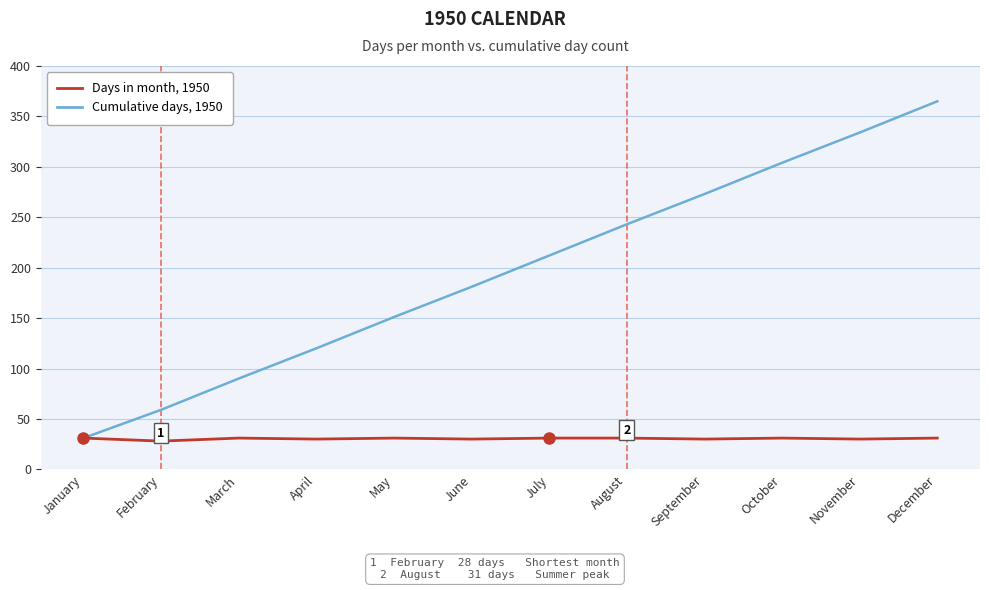

What is the average value of the Cumulative days, 1950 series?

197